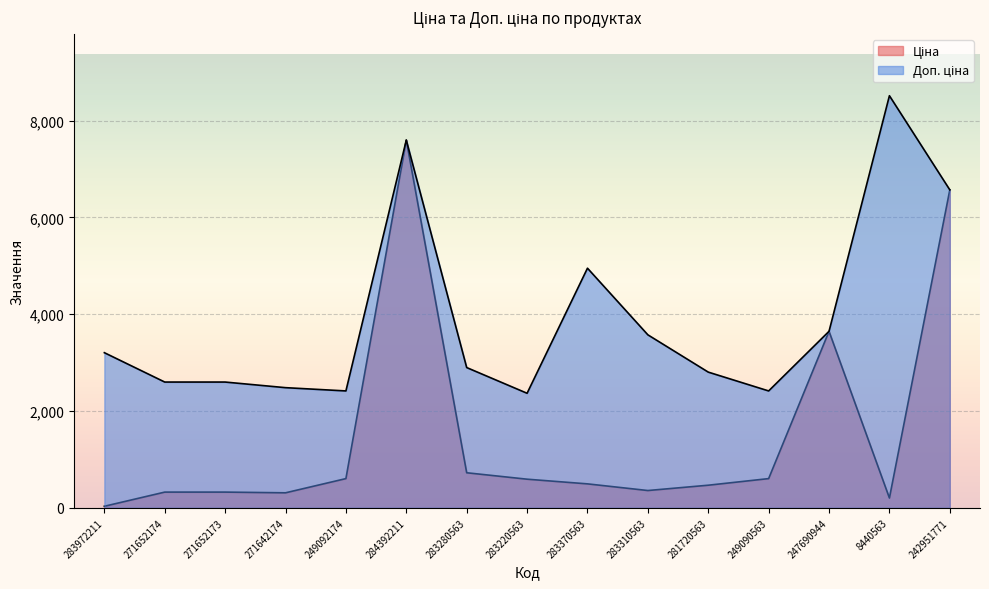

What are all the series names shown in the legend?

Ціна, Доп. ціна